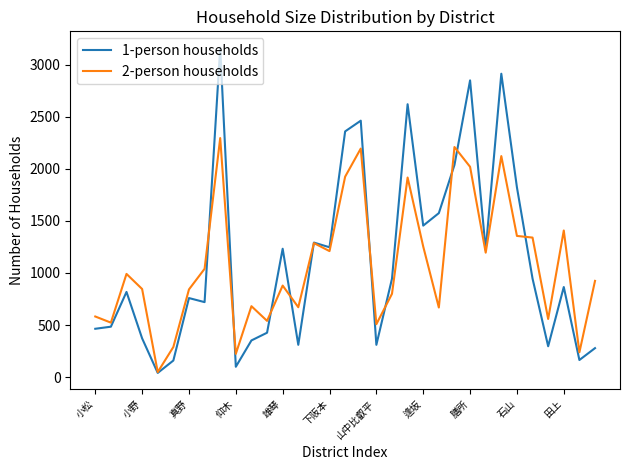

Which series has the largest range (max minus min)?

1-person households